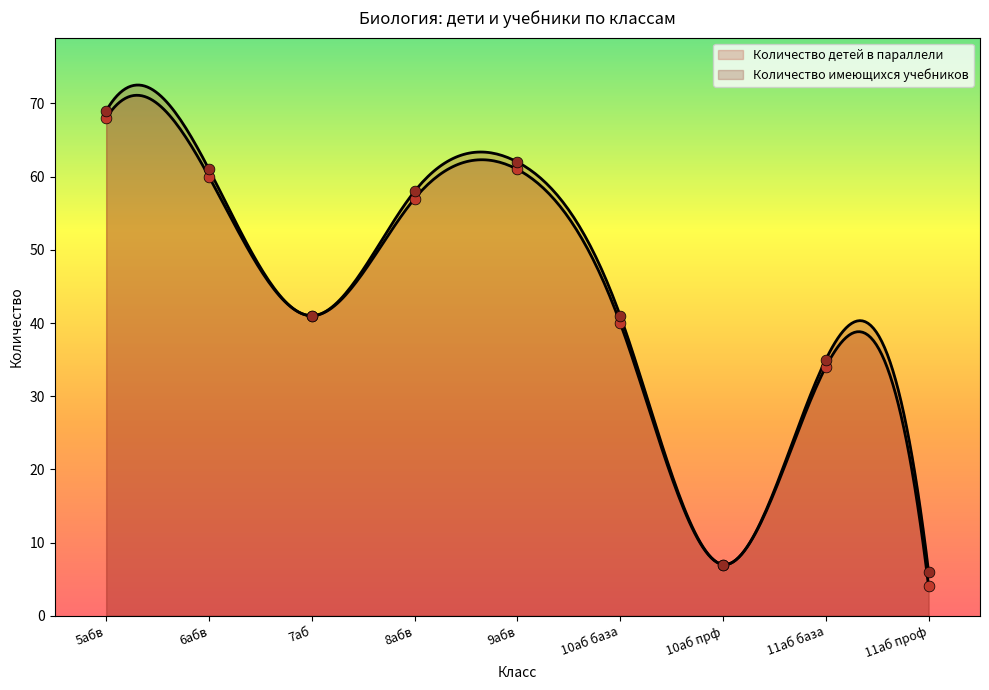

Which series has the largest total across all categories?

Количество имеющихся учебников